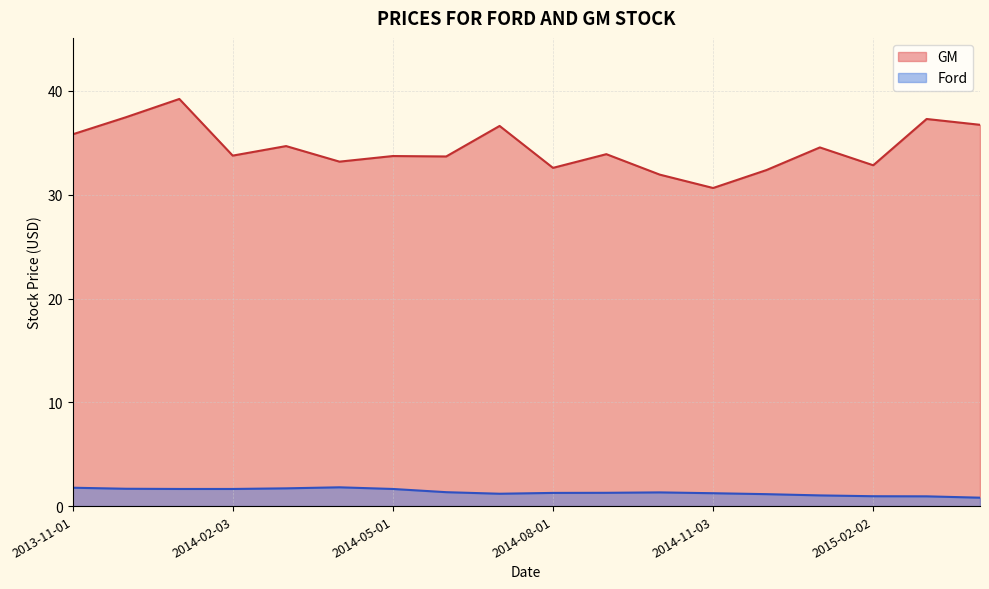

True or false: GM and Ford cross at least once.

False